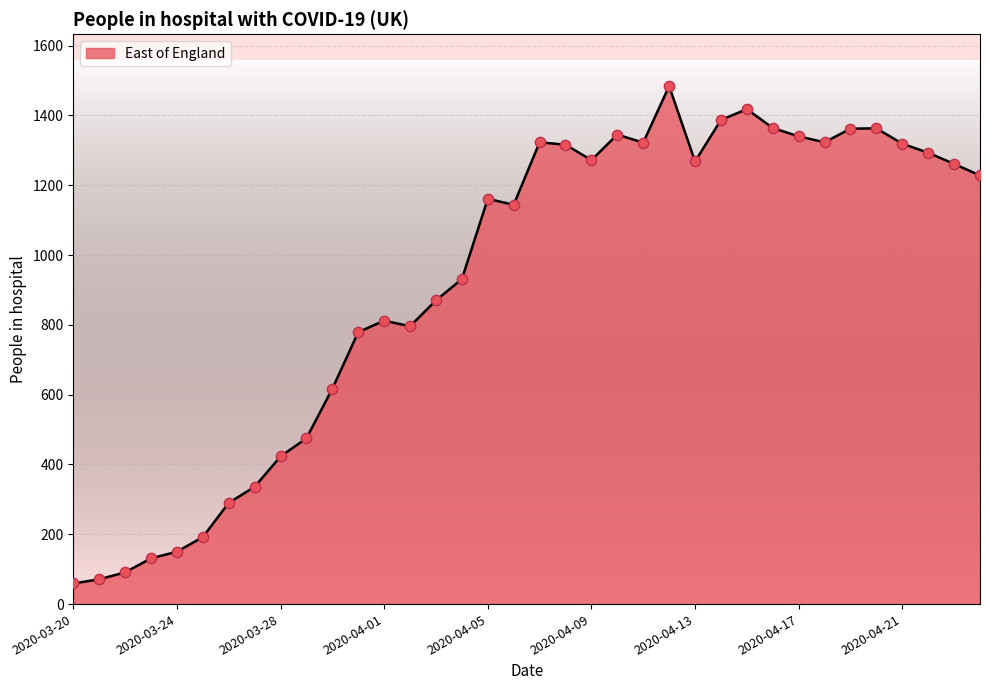

What is the maximum value shown in the chart?

1484